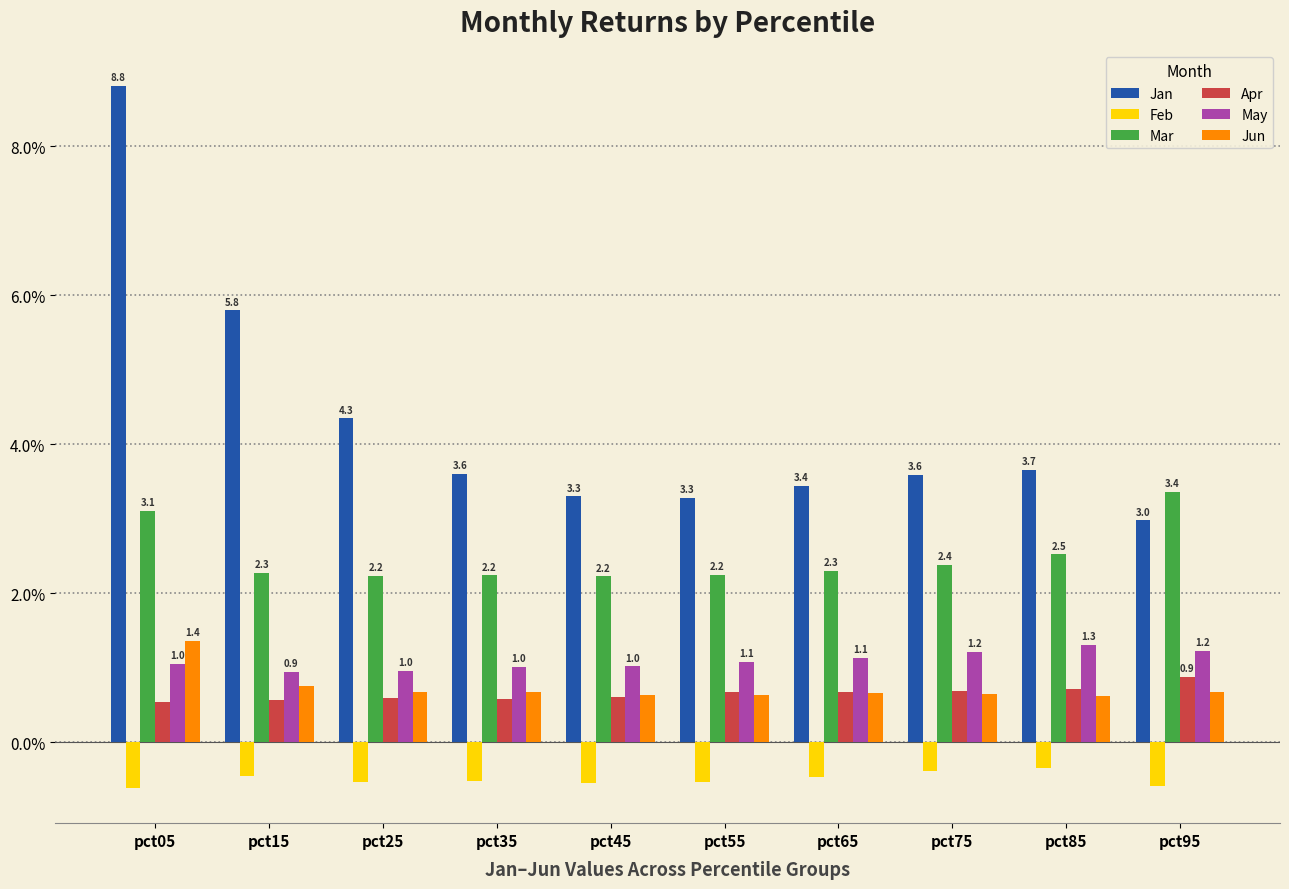

Which series has the widest spread of values?

Jan